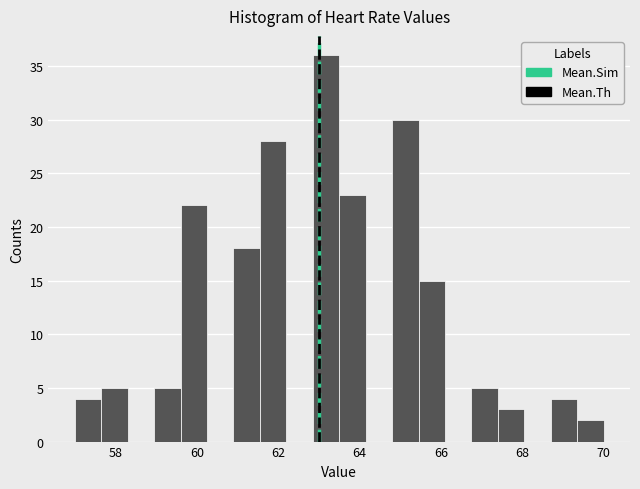

Around what value on the x-axis is the tallest bar? Give the approximate position of its centre, as read against the axis.

63.2